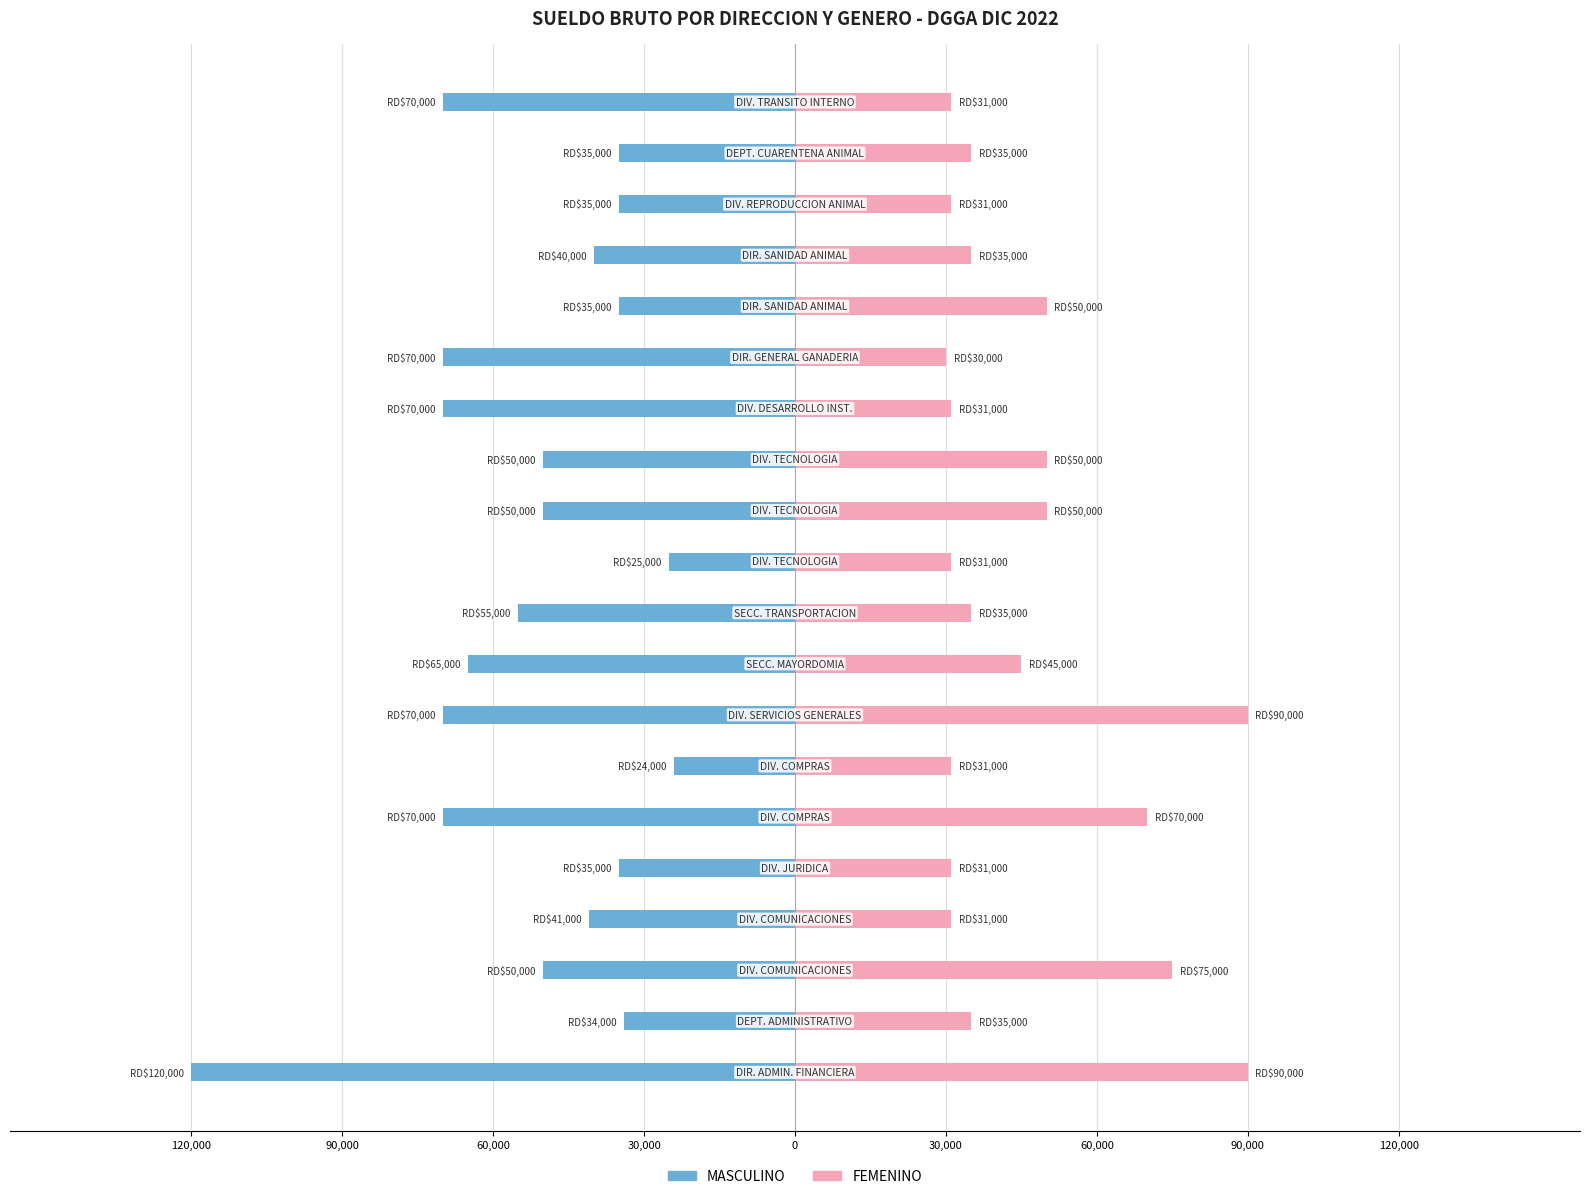

How many distinct data groups are displayed?

2